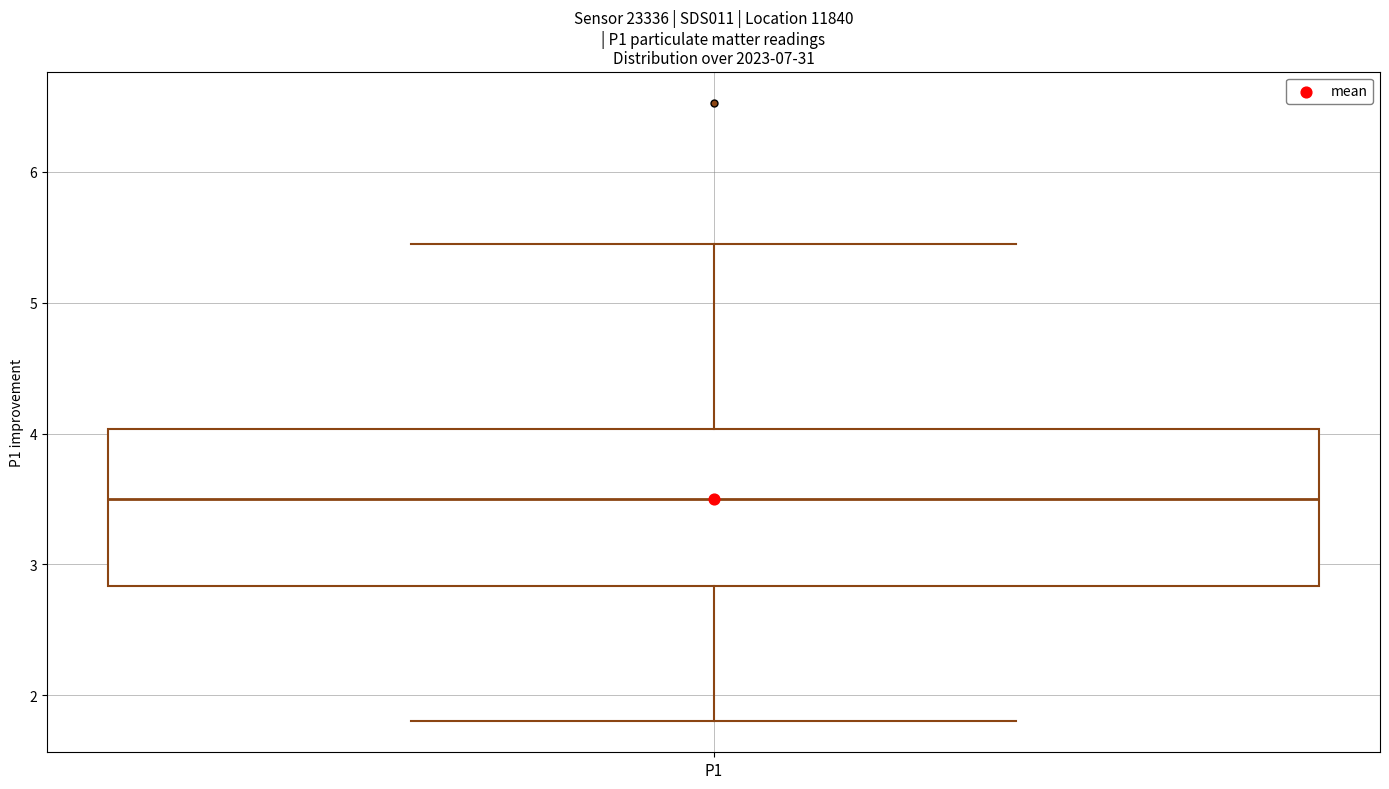

Transcribe this box plot: give where the median line is, the range the box spans, and where the two whiskers end, as read against the y-axis. The values are not printed on the chart, so give them approximately, as read against the axis.

median 3.5, box 2.8 to 4.0, whiskers 1.8 to 5.5